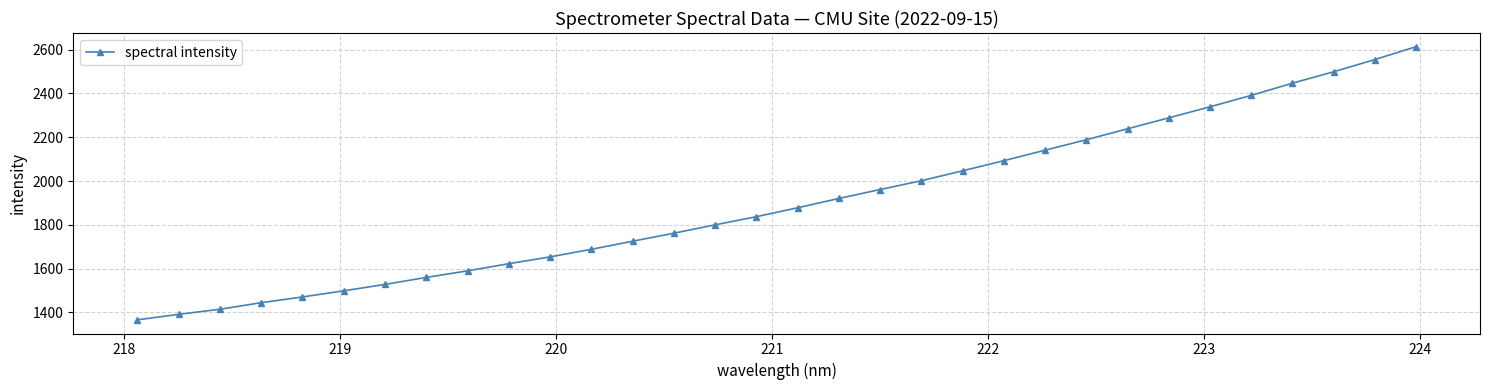

What is the smallest value displayed?

1366.3